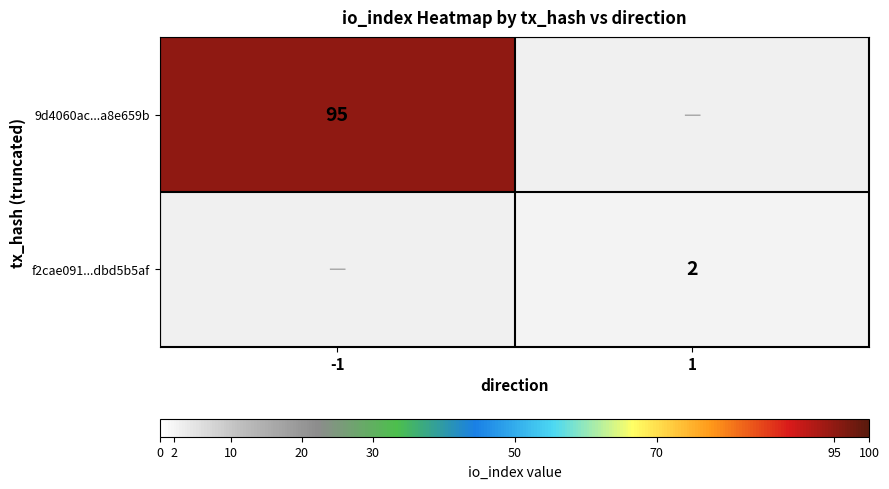

True or false: 9d4060ac...a8e659b has a value of 141 at -1.

False